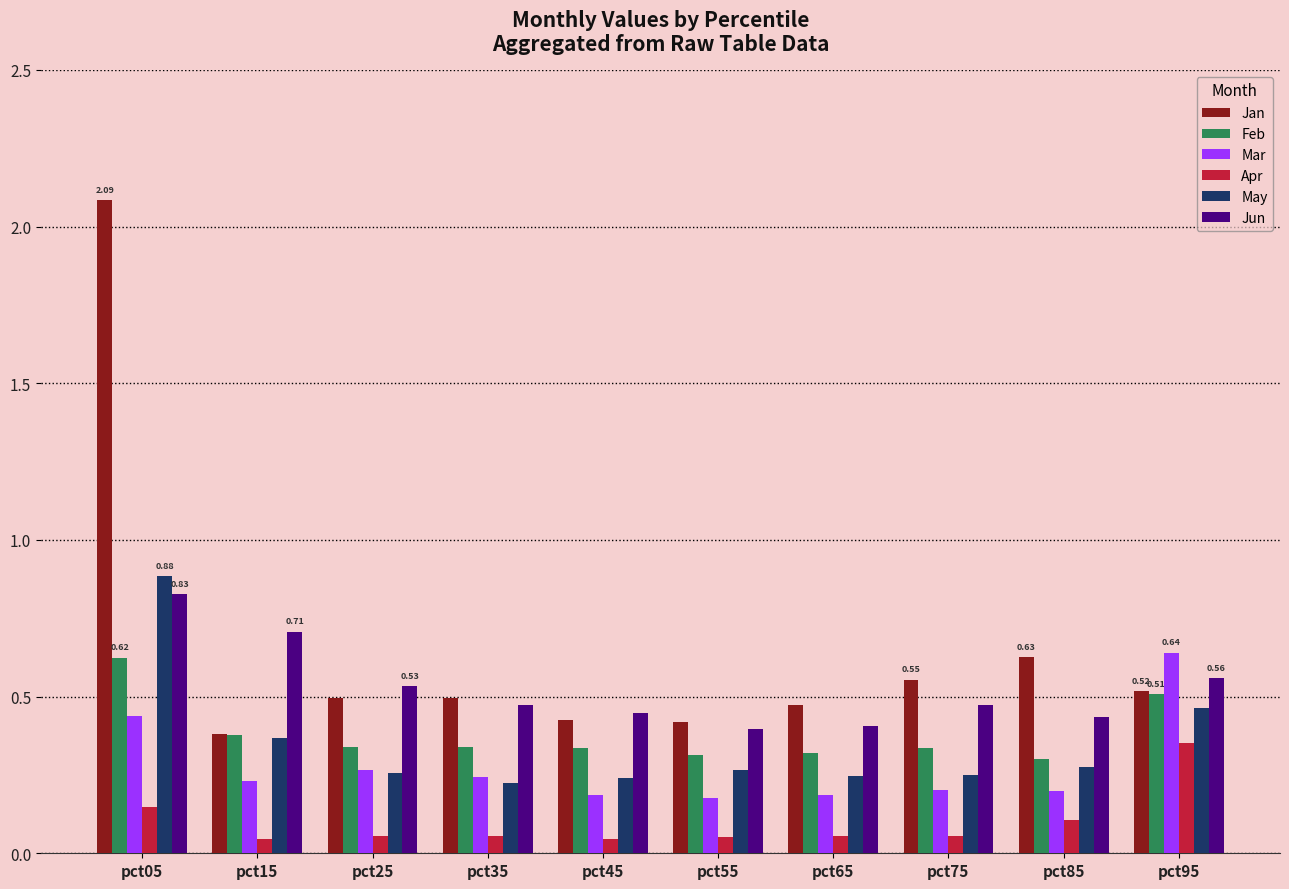

What are all the series names shown in the legend?

Jan, Feb, Mar, Apr, May, Jun